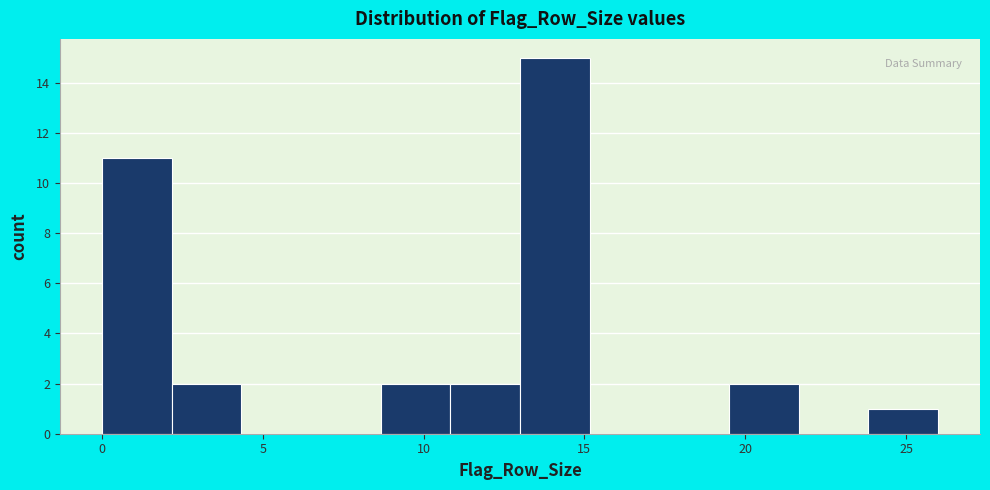

Reading left to right, transcribe this chart: for each bar, give the range it covers on the x-axis and its height. Neither the bar edges nor the heights are printed on the chart, so give them approximately, as read against the axes.

0.0 to 2.0: 11
2.0 to 4.5: 2
4.5 to 6.5: 0
6.5 to 8.5: 0
8.5 to 11.0: 2
11.0 to 13.0: 2
13.0 to 15.0: 15
15.0 to 17.5: 0
17.5 to 19.5: 0
19.5 to 21.5: 2
21.5 to 24.0: 0
24.0 to 26.0: 1